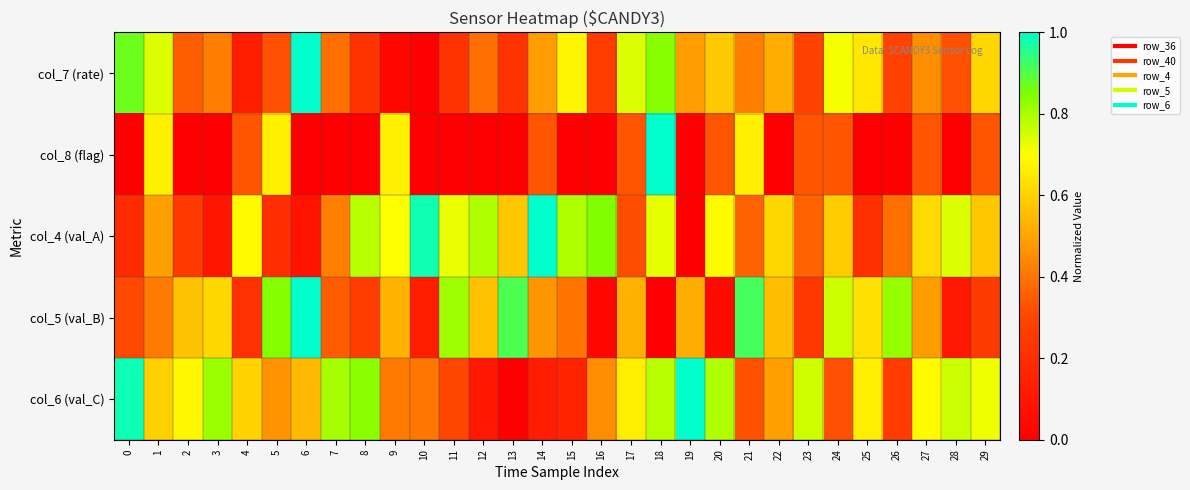

At how many categories does at least one series exceed 0?

30